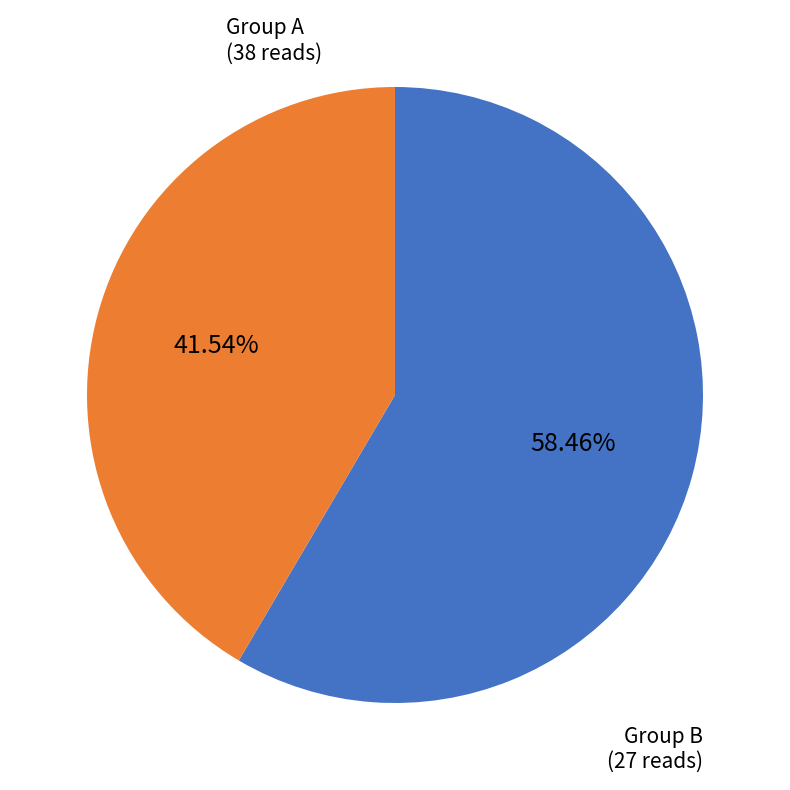

To the nearest percent, what is the average slice percentage?

50%